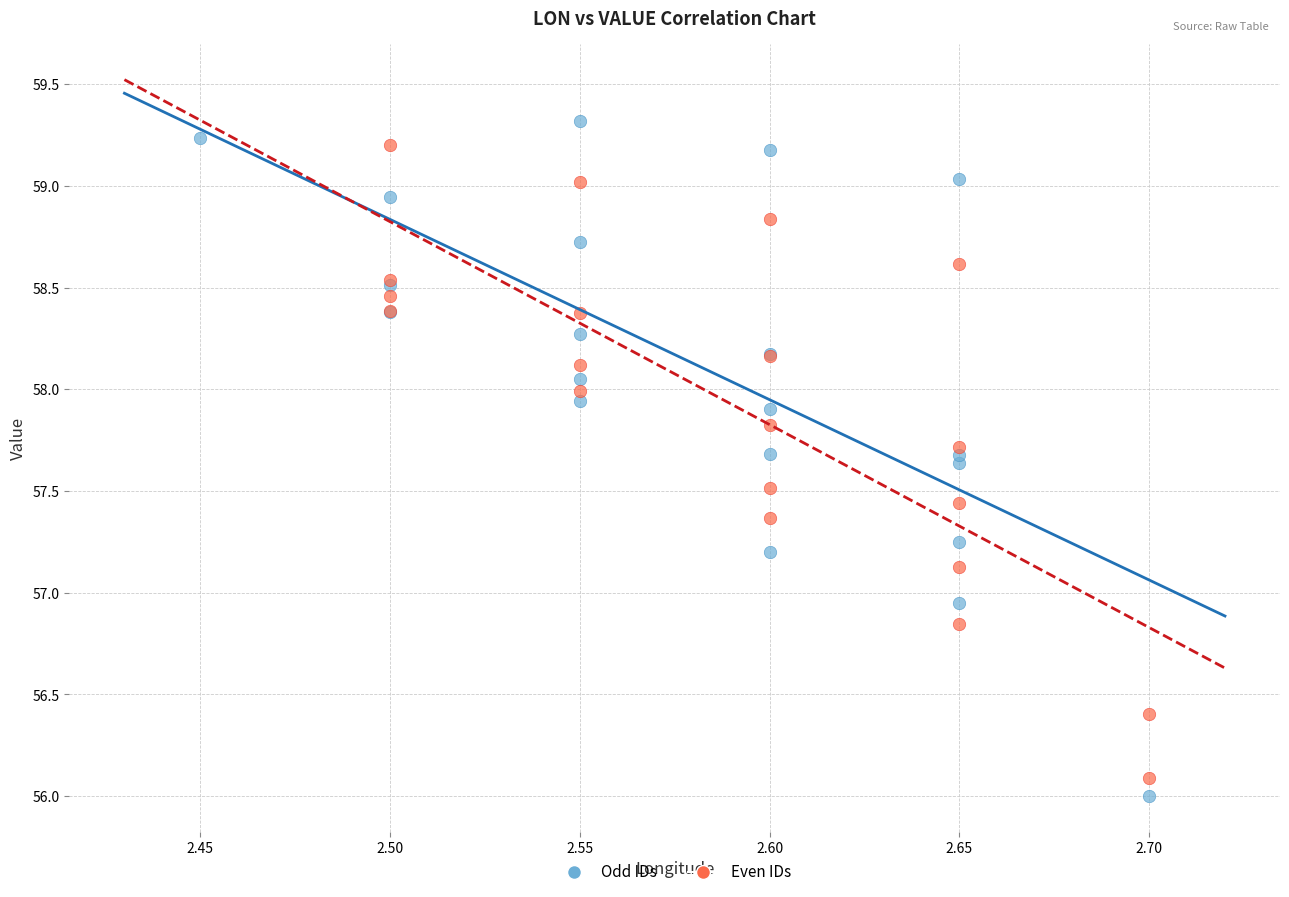

Which series reaches the minimum Y coordinate?

Odd IDs